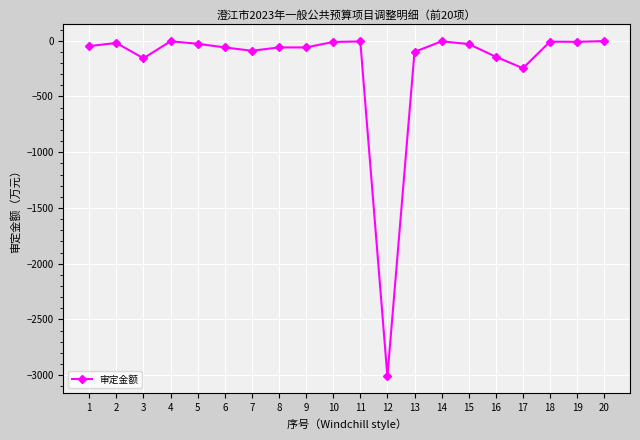

Where is the first local minimum?

3